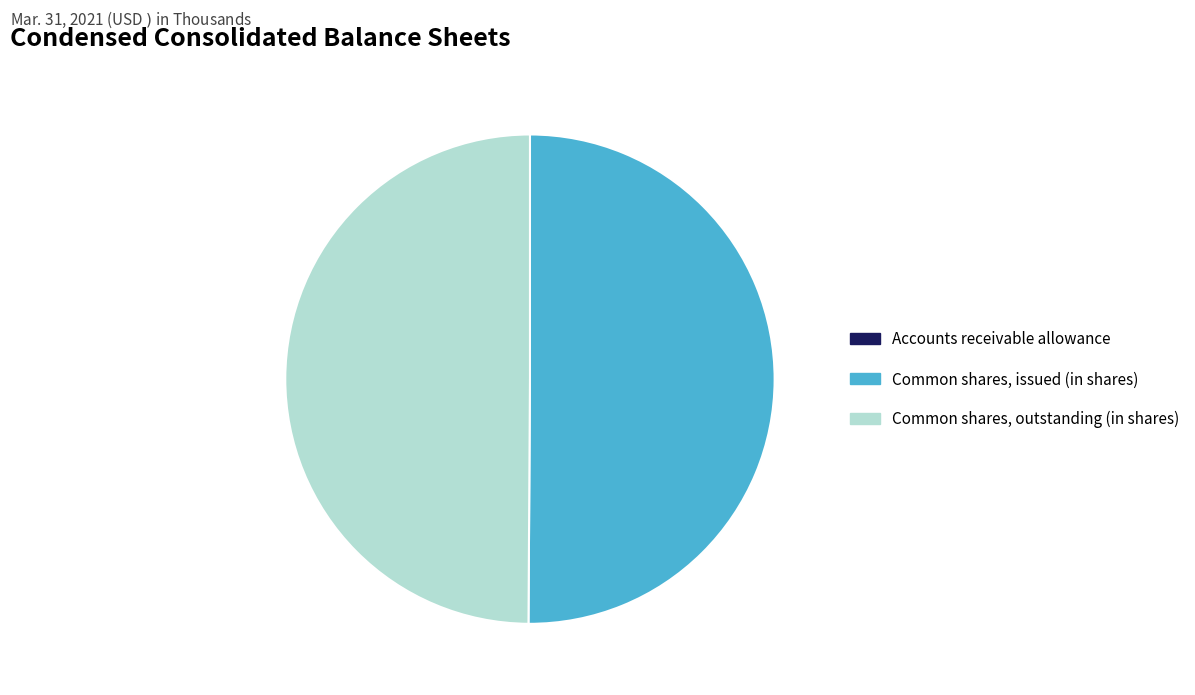

Approximately how many times larger is the value at Common shares, issued (in shares) compared to Common shares, outstanding (in shares)?

1.0